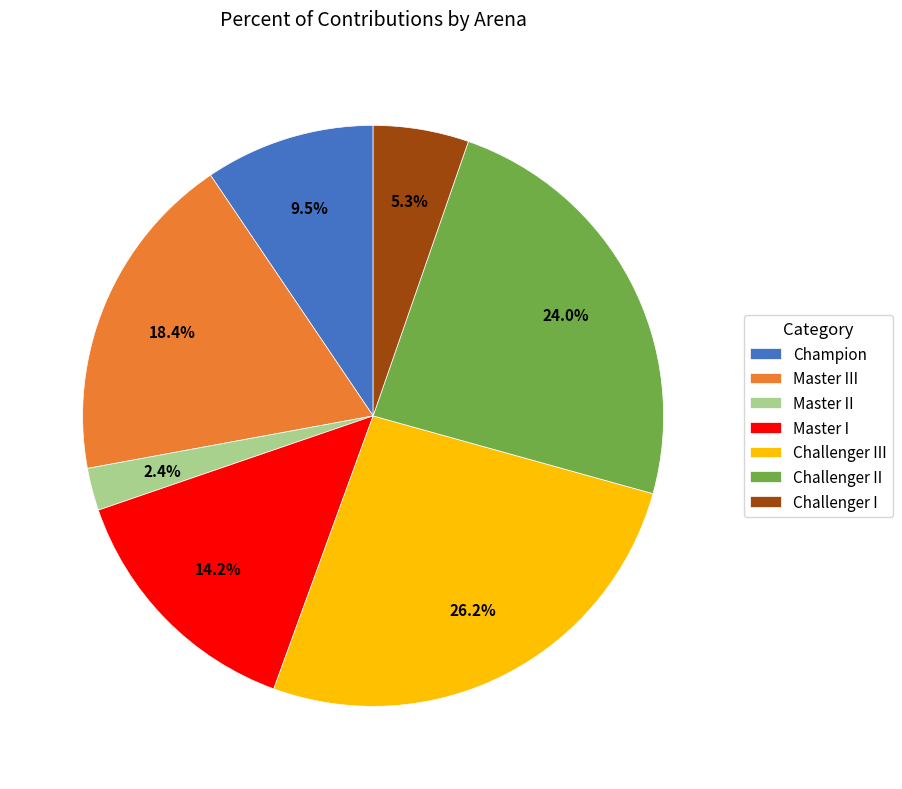

True or false: Champion accounts for 1% of the total.

False